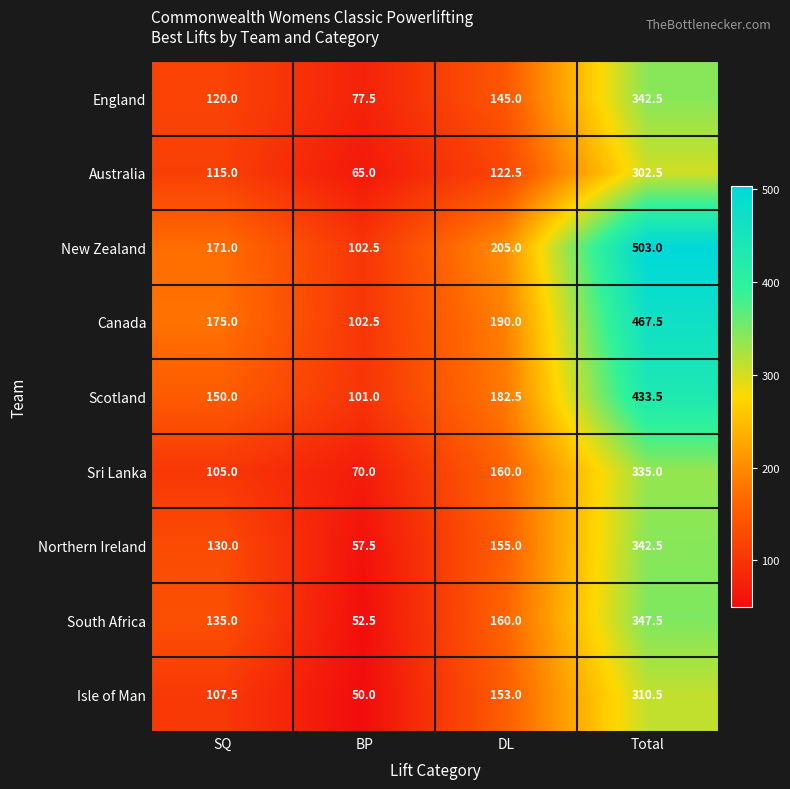

What is the difference between the maximum and minimum values in the Northern Ireland series?

285.0